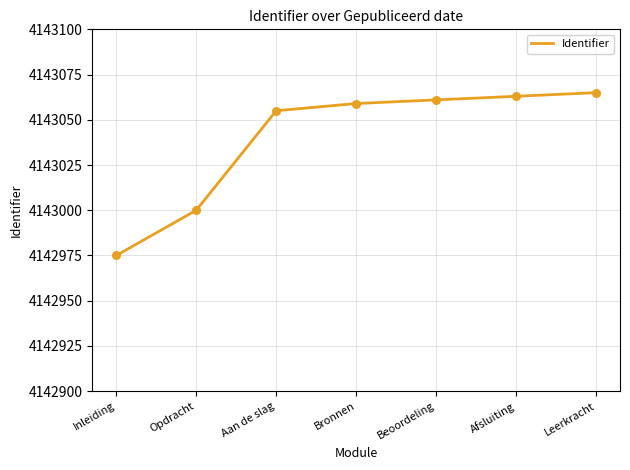

Which has a higher value, Bronnen or Inleiding?

Bronnen